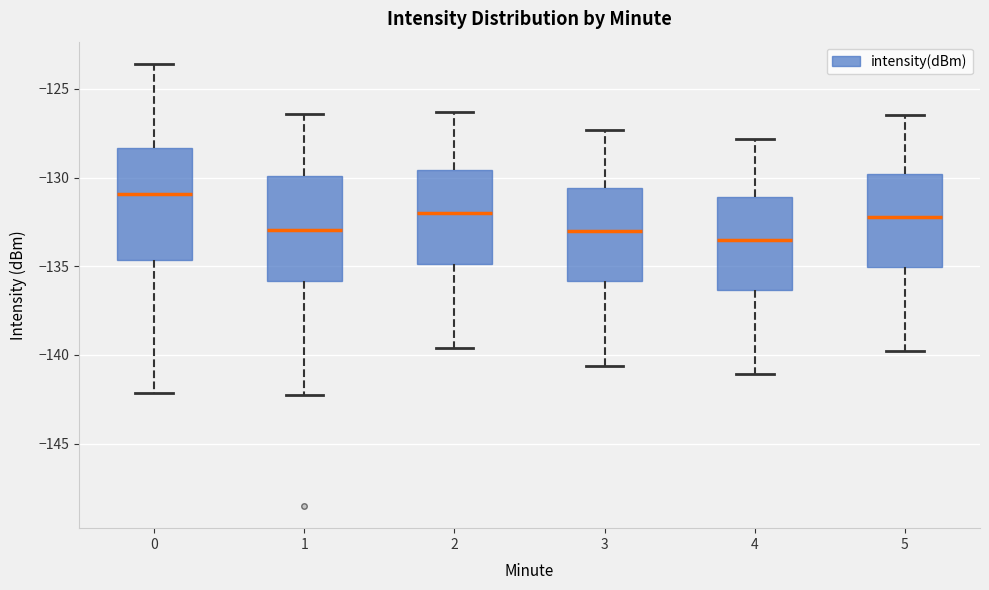

Which box's median line is the lowest?

4